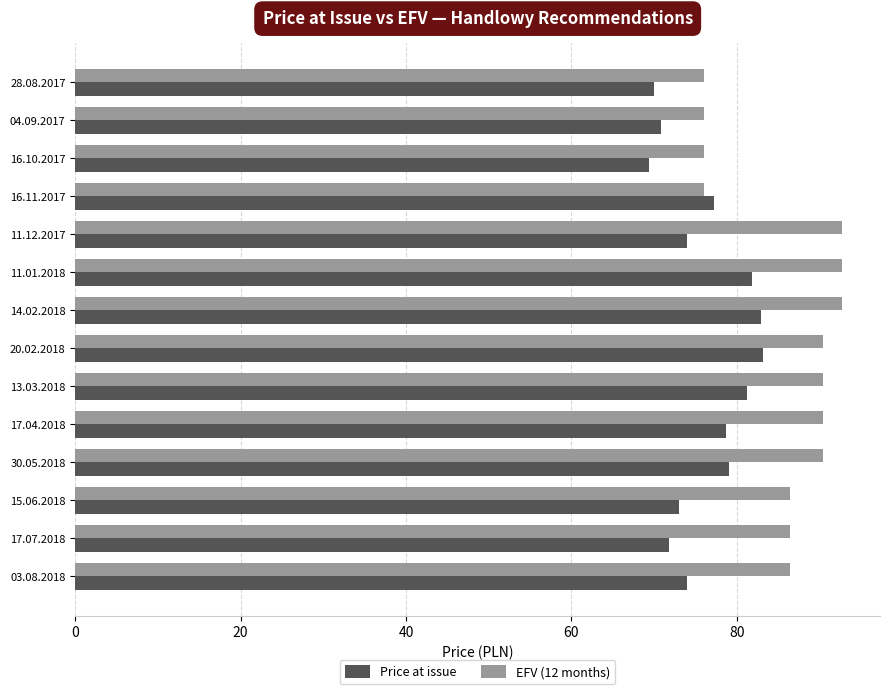

Which series has the largest total across all categories?

EFV (12 months)